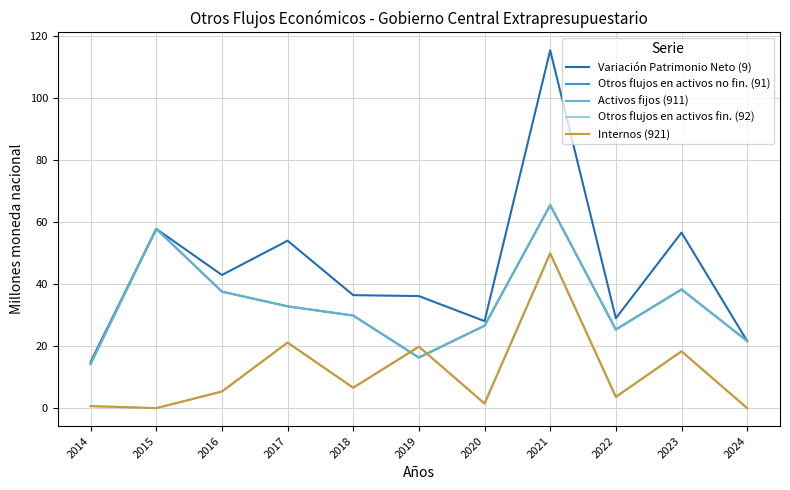

Which series has the largest total across all categories?

Variación Patrimonio Neto (9)